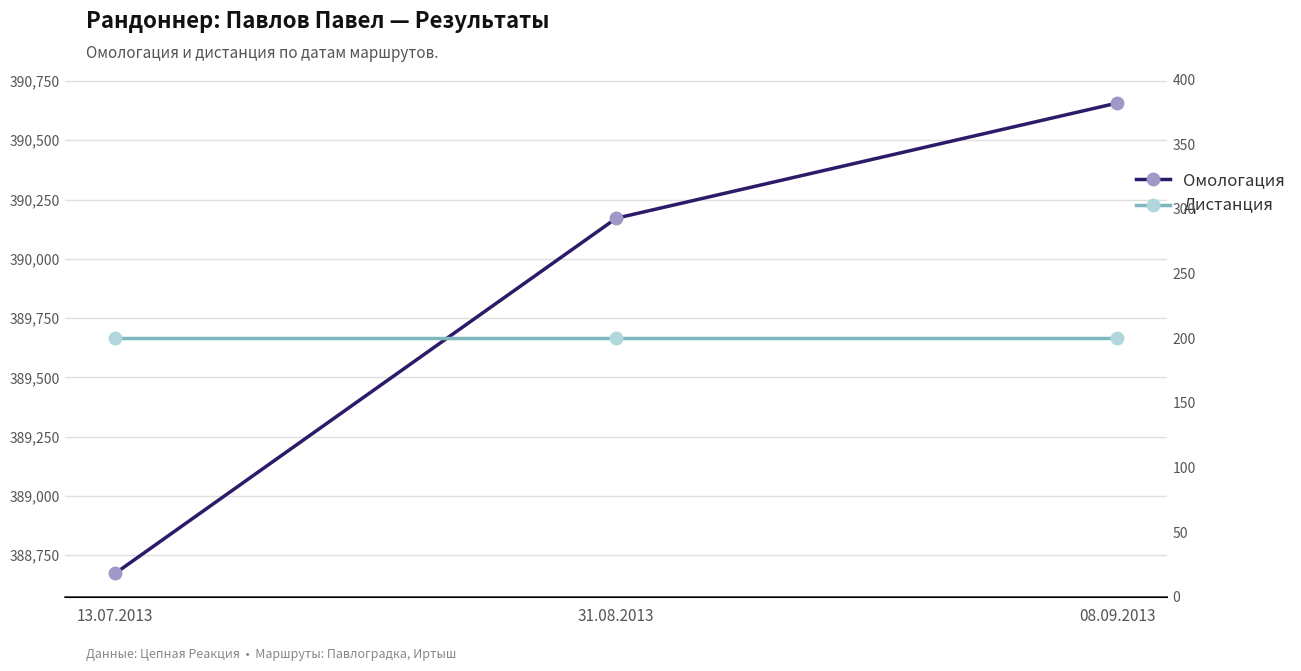

What is the greatest value displayed?

390657